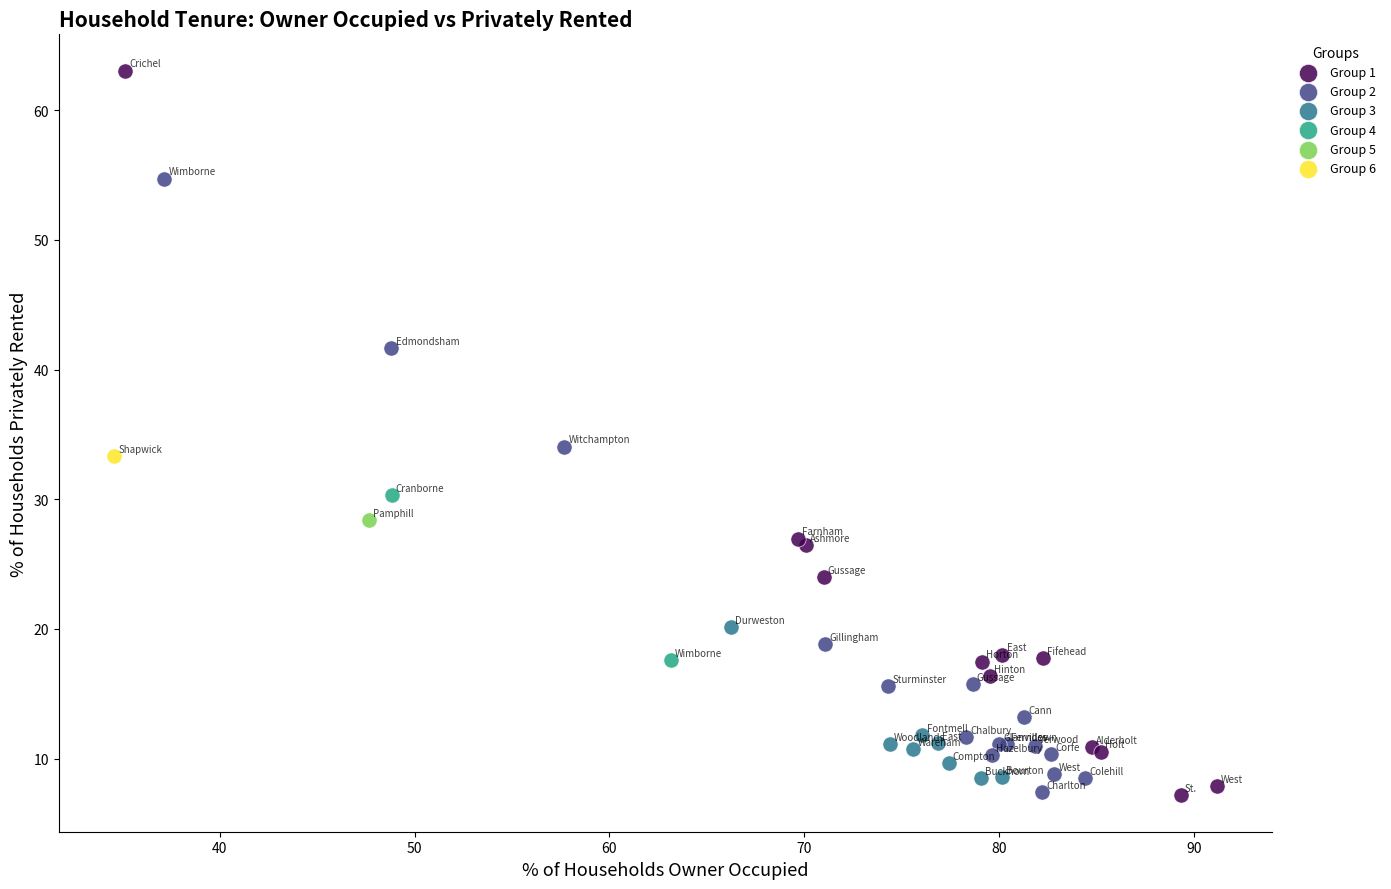

What are all the series names shown in the legend?

Group 1, Group 2, Group 3, Group 4, Group 5, Group 6